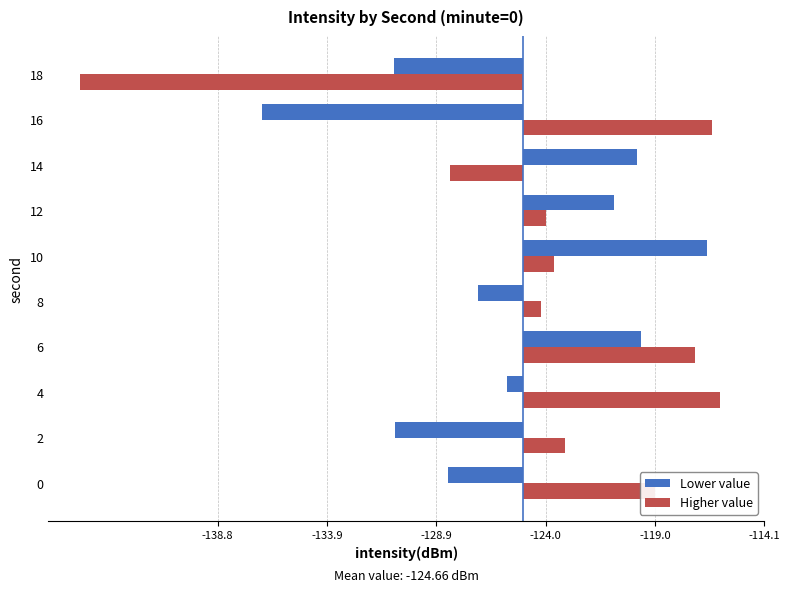

How many values in Higher value are below zero?

2